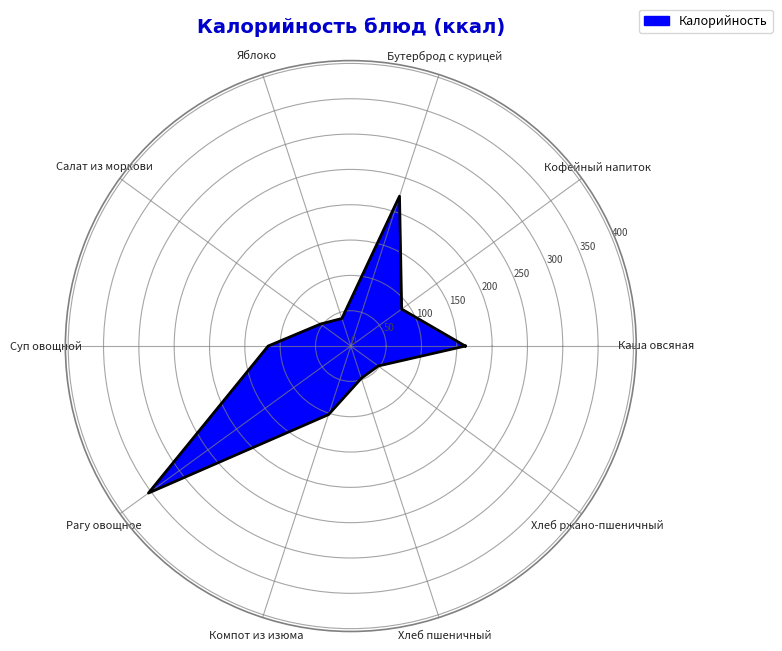

Where is the first local maximum?

Бутерброд с курицей